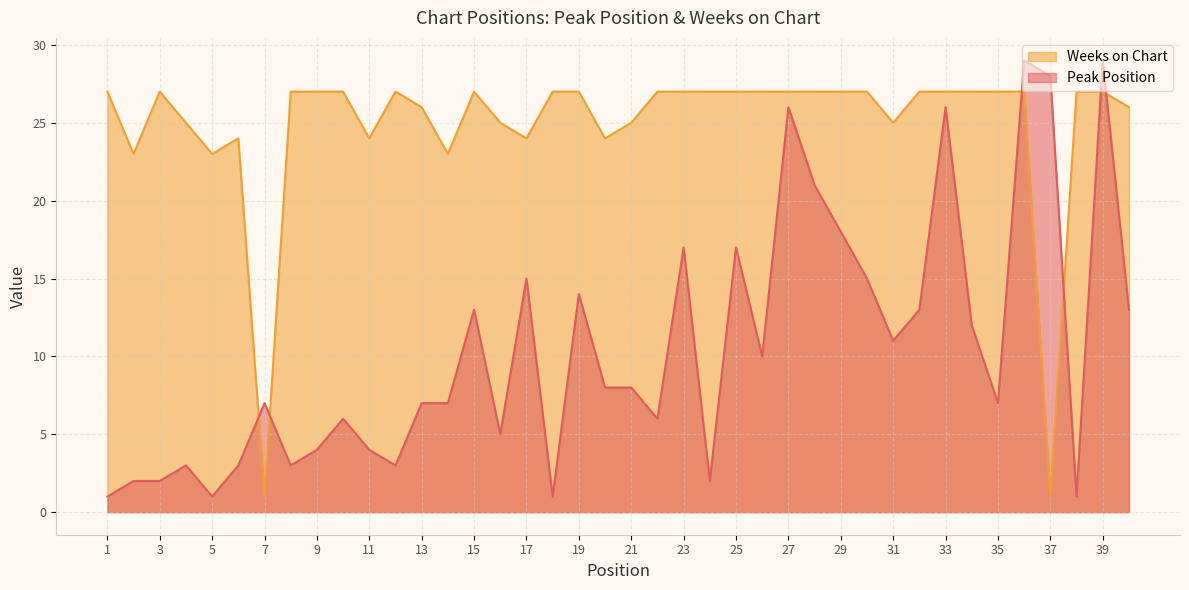

The value of Weeks on Chart at 21 is 42. True or false?

False